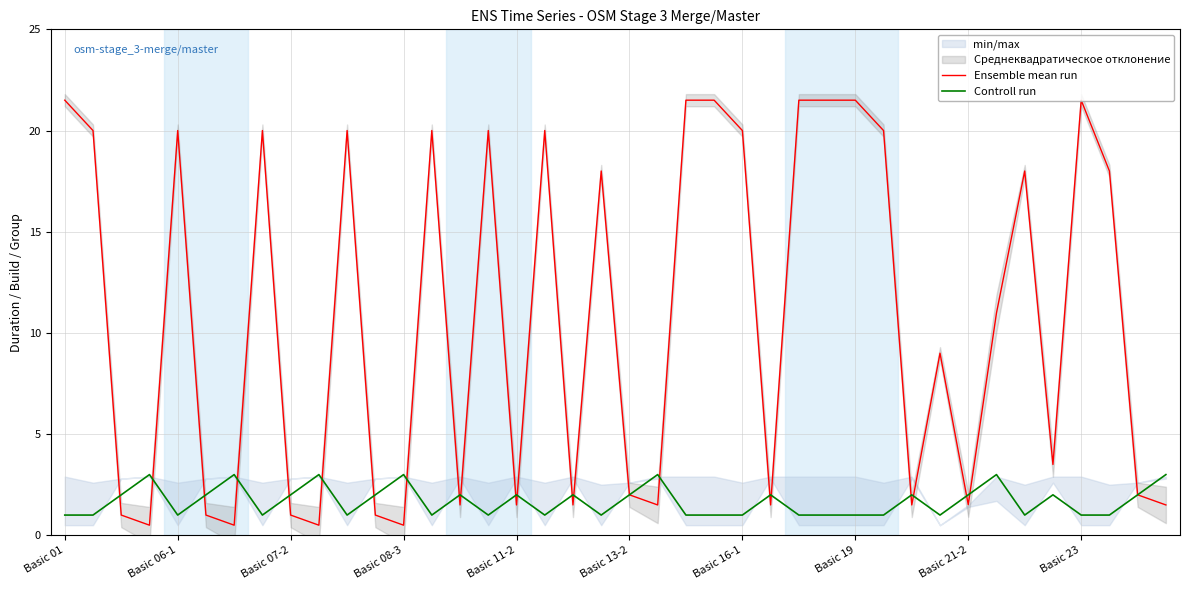

True or false: Ensemble mean run has a value of 0.5 at Basic 08-3.

True